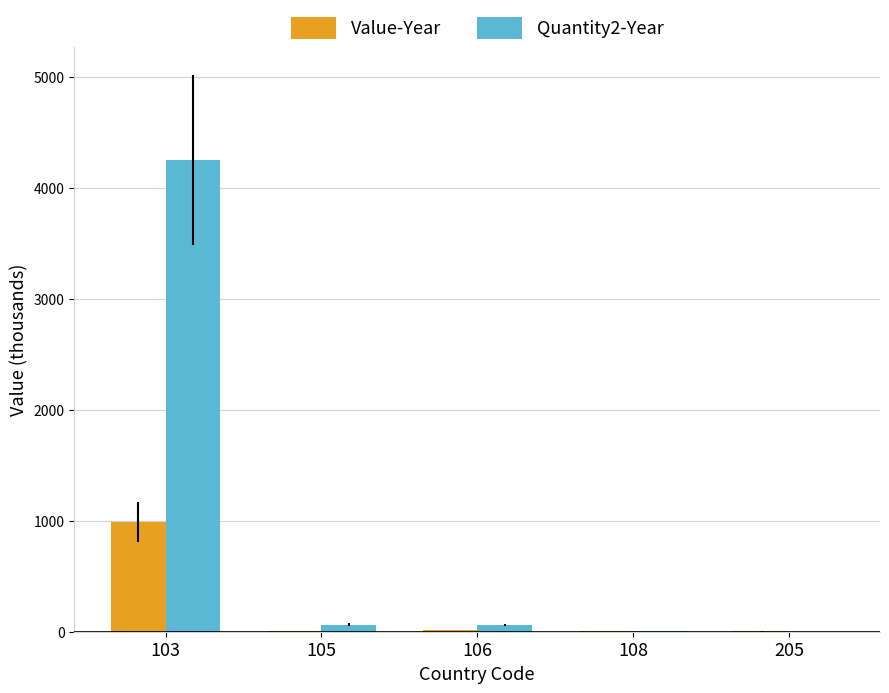

Which series has the largest total across all categories?

Quantity2-Year